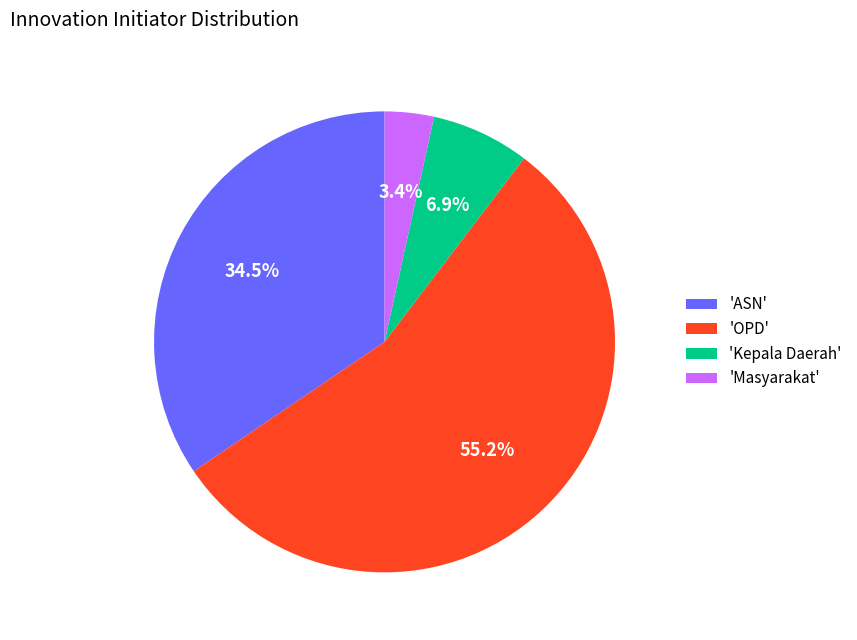

Between 'ASN' and 'Kepala Daerah', which is larger?

'ASN'